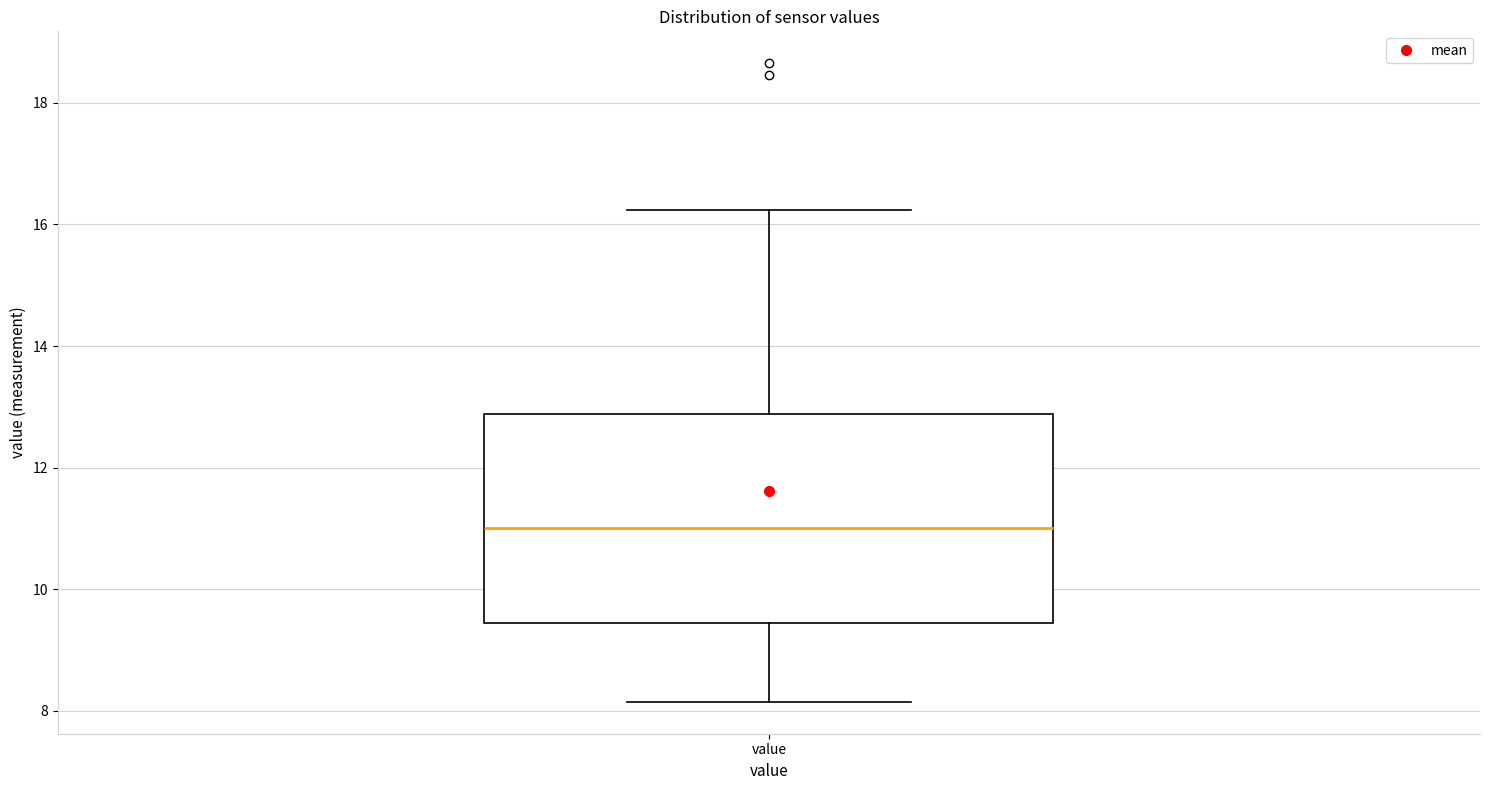

Transcribe this box plot: give where the median line is, the range the box spans, and where the two whiskers end, as read against the y-axis. The values are not printed on the chart, so give them approximately, as read against the axis.

median 11.0, box 9.4 to 12.8, whiskers 8.2 to 16.2